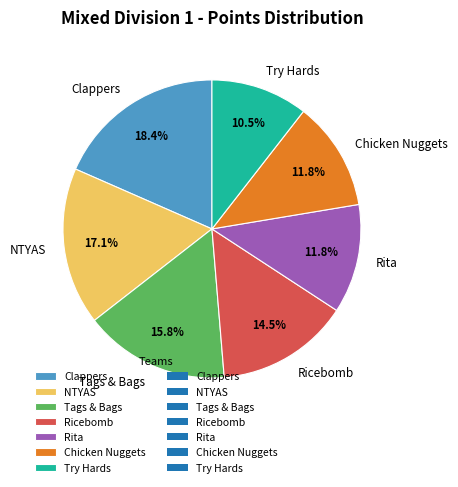

To the nearest percent, what is the average slice percentage?

14%